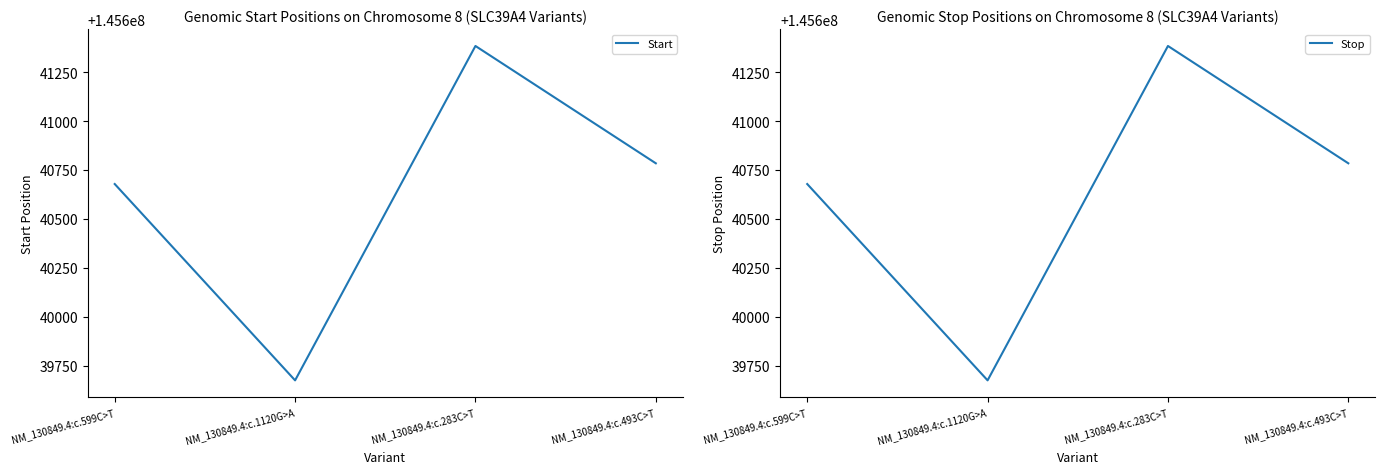

The value of Stop at NM_130849.4:c.1120G>A is 219829931. True or false?

False